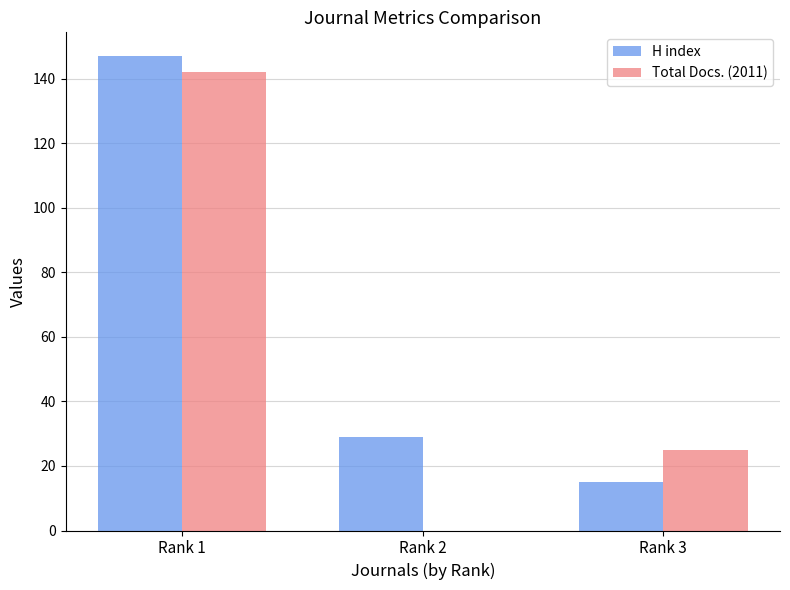

How many groups of bars are there?

3